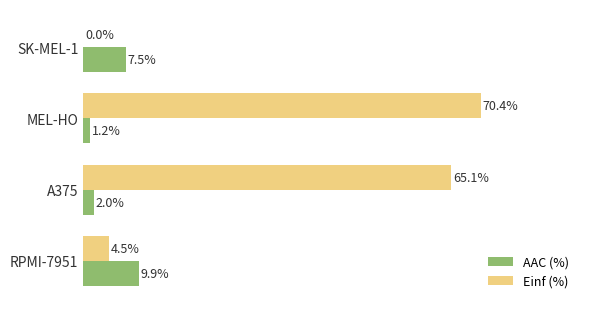

Which series changed the most between MEL-HO and SK-MEL-1?

Einf (%)